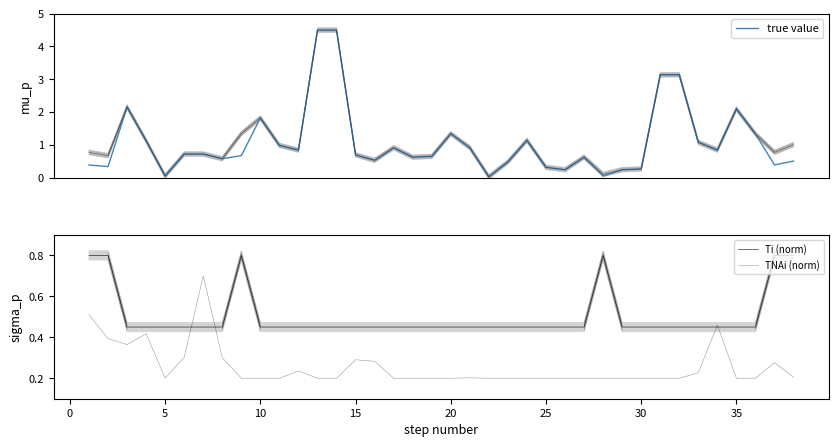

How many intersections are there between TNAi (norm) and true value?

7